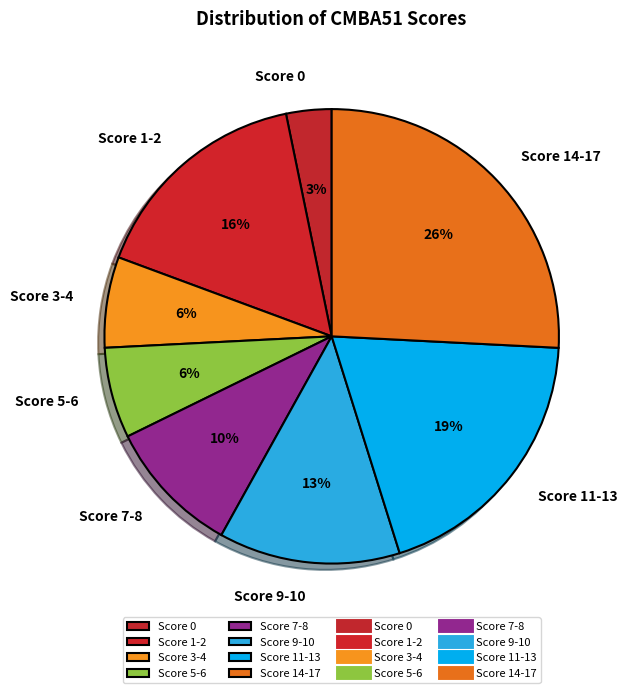

Is it true that Score 5-6 is 6% of the pie?

True